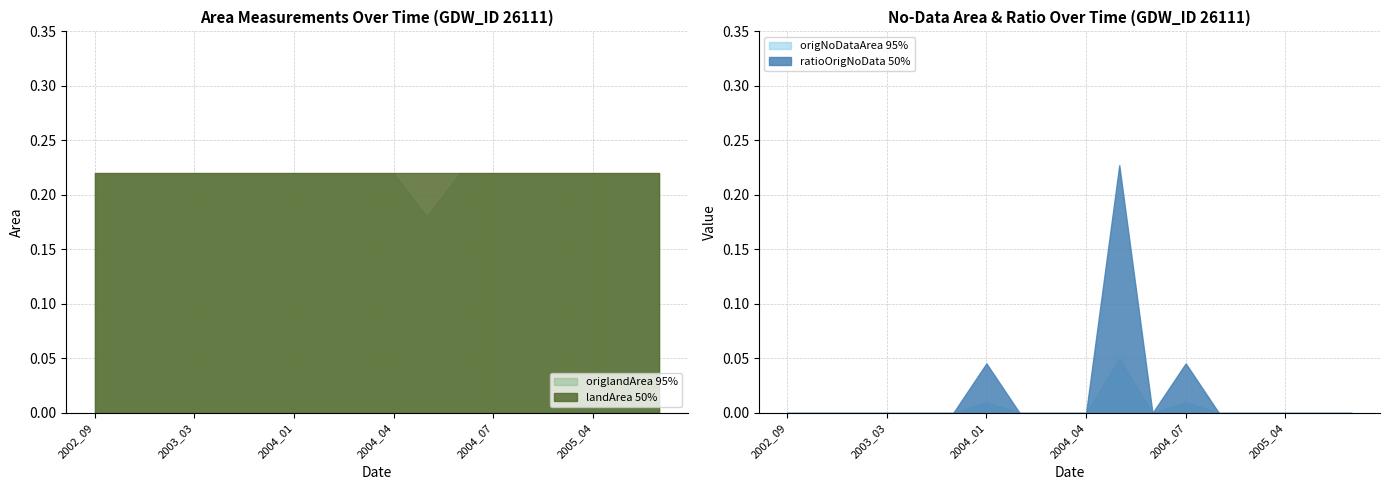

Rank the categories by ratioOrigNoData value from lowest to highest.

2002_09, 2002_11, 2003_01, 2003_03, 2003_04, 2003_05, 2004_02, 2004_03, 2004_04, 2004_06, 2005_01, 2005_03, 2005_04, 2005_05, 2005_08, 2004_01, 2004_07, 2004_05